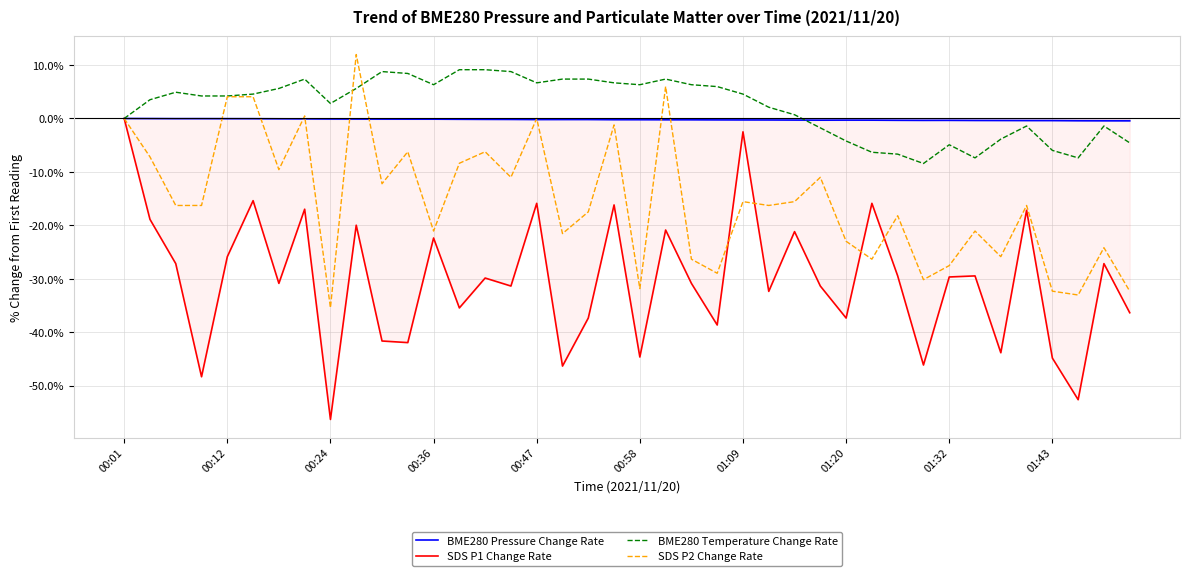

After their last crossing, which series has the higher values: SDS P2 Change Rate or BME280 Temperature Change Rate?

BME280 Temperature Change Rate